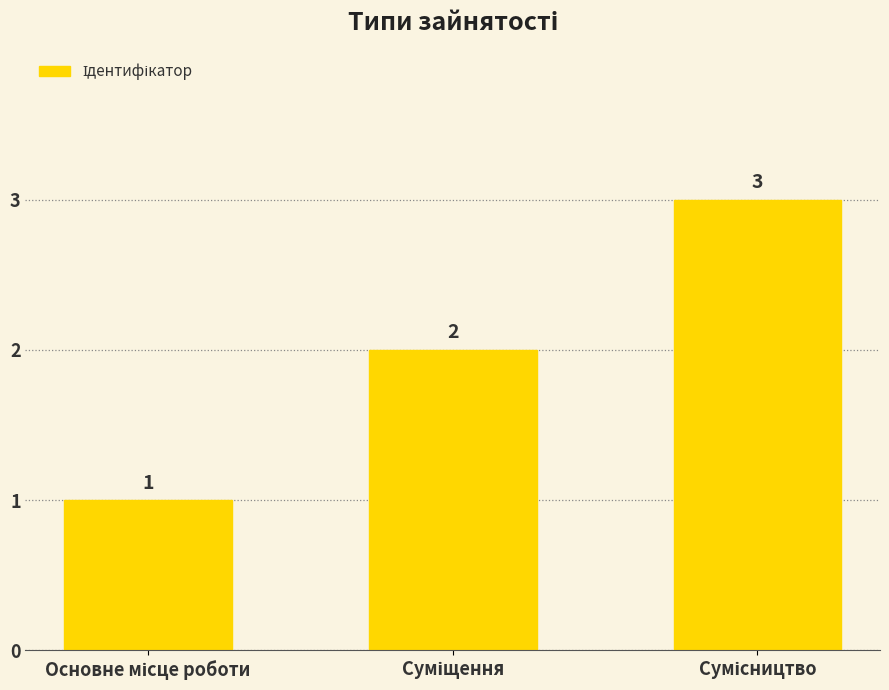

Count the number of data series in this chart.

1